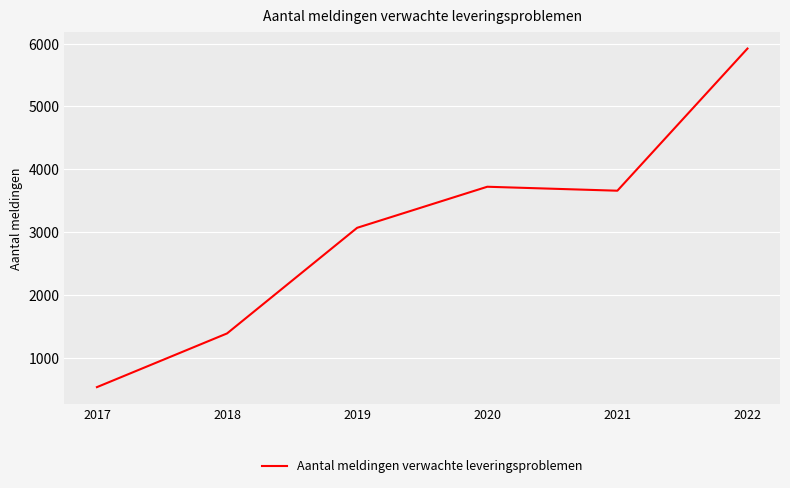

List the labels in order of value, smallest first.

2017, 2018, 2019, 2021, 2020, 2022